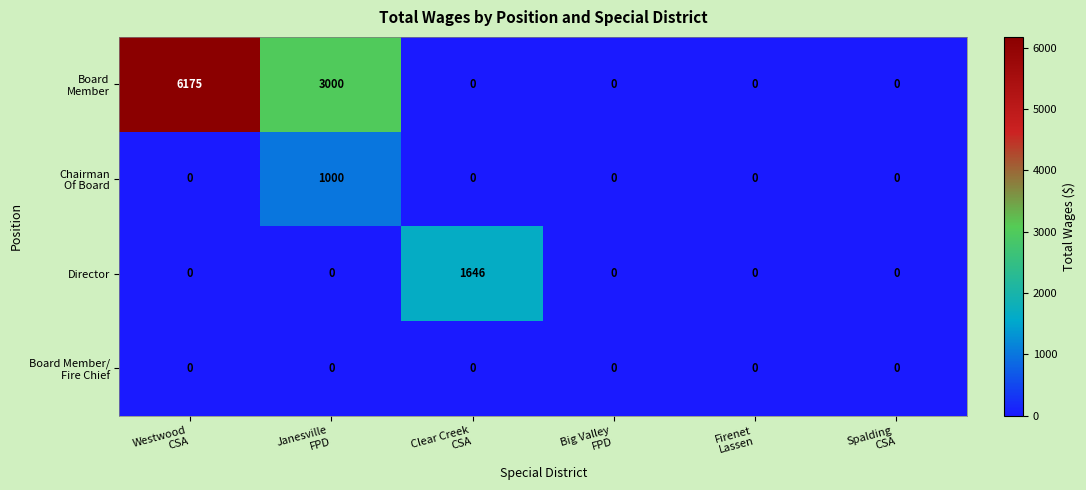

What is the highest value of the Director series?

1646